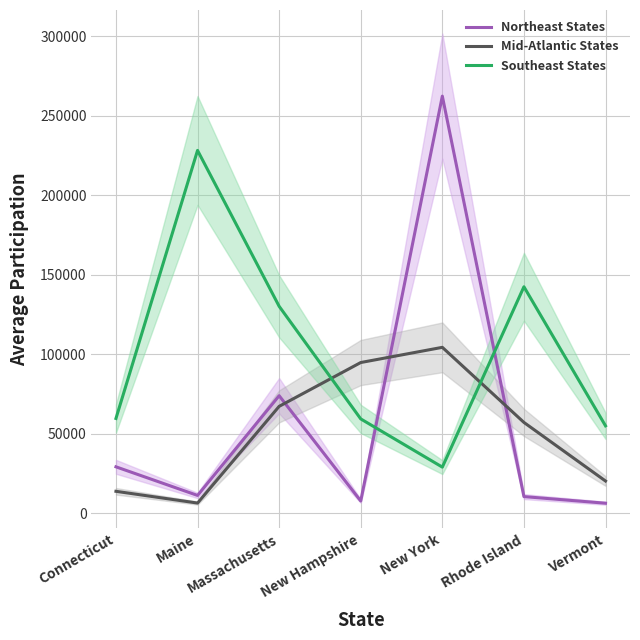

Rank the categories by Southeast States value from lowest to highest.

New York, Vermont, New Hampshire, Connecticut, Massachusetts, Rhode Island, Maine